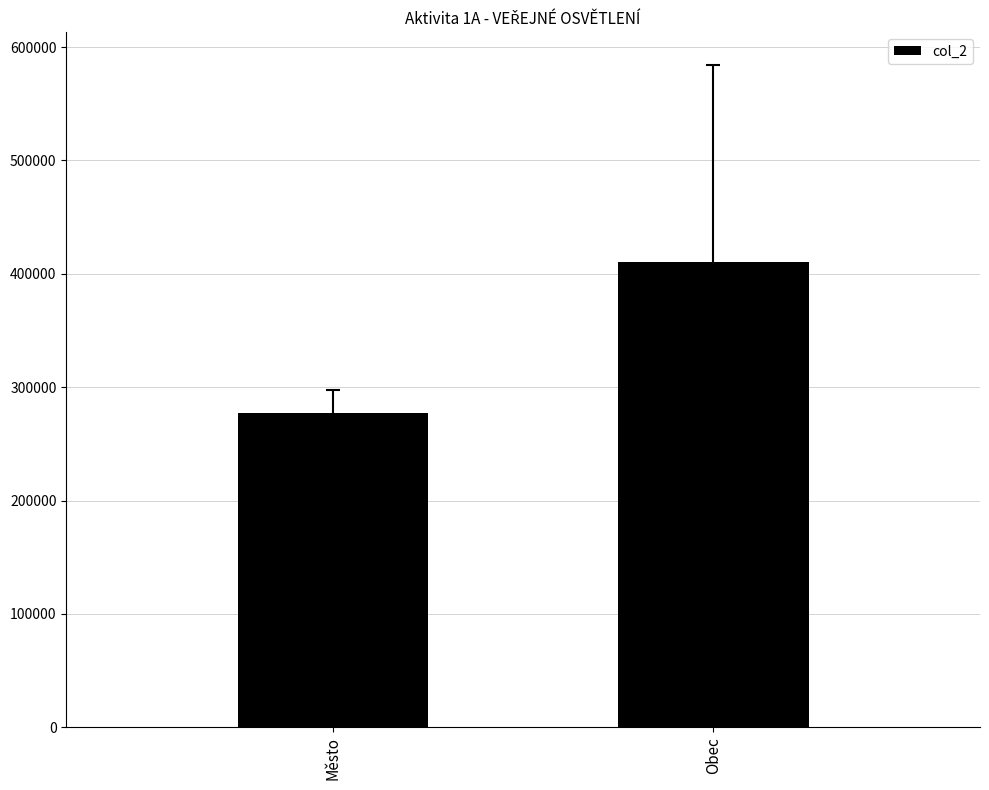

Which label corresponds to the smallest value in the chart?

Město